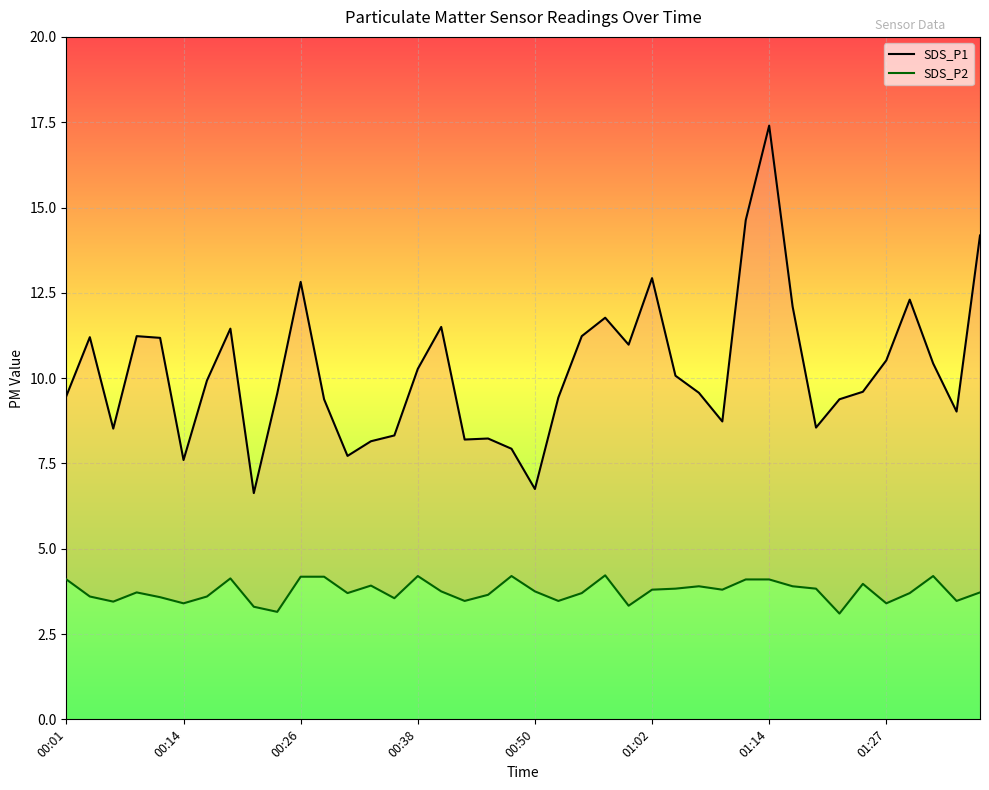

Is this an area chart (filled region under the line)?

No